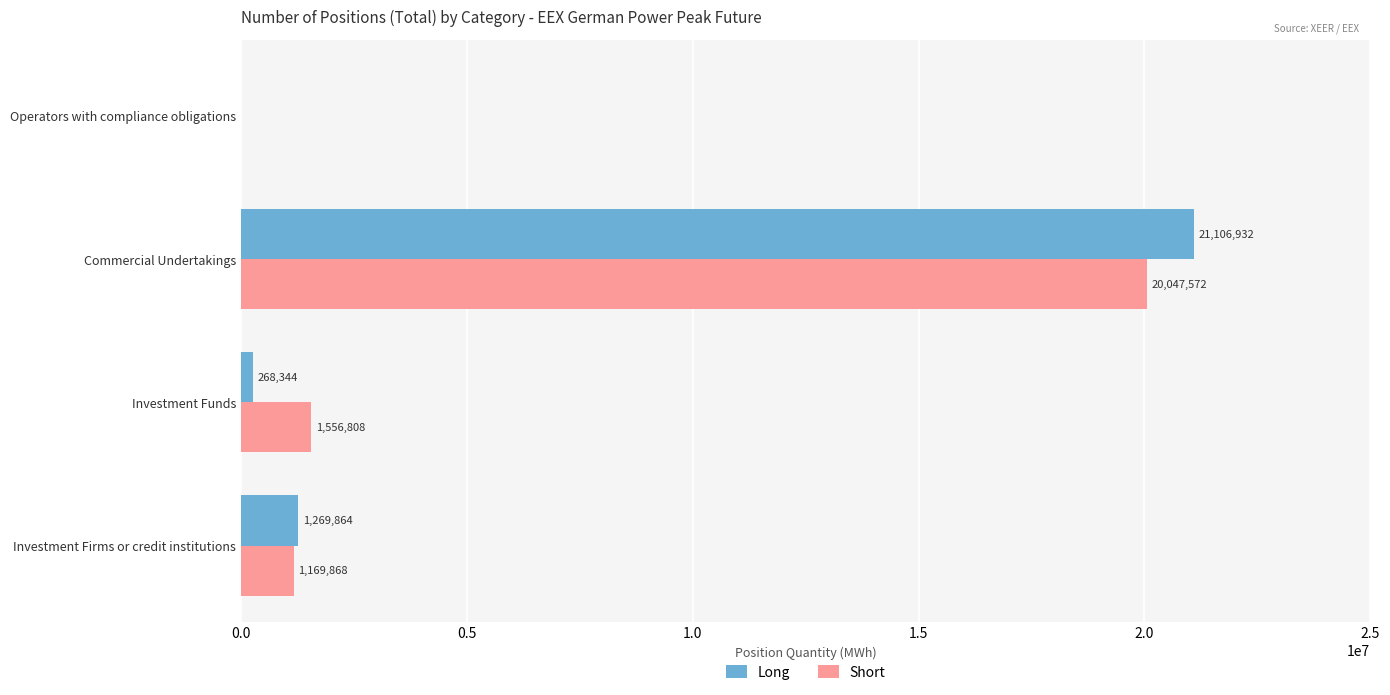

Which label corresponds to the largest value in the chart?

Commercial Undertakings